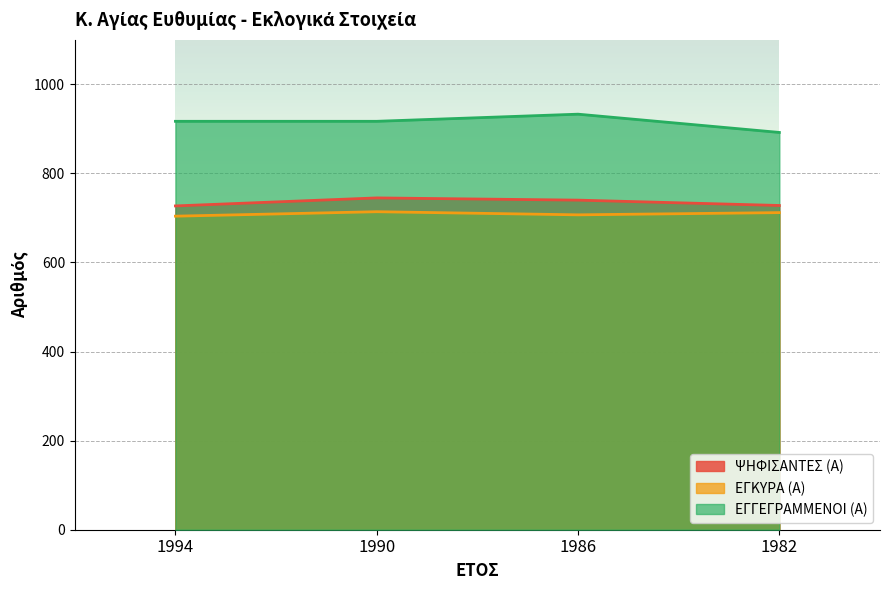

What are all the series names shown in the legend?

ΨΗΦΙΣΑΝΤΕΣ (Α), ΕΓΚΥΡΑ (Α), ΕΓΓΕΓΡΑΜΜΕΝΟΙ (Α)